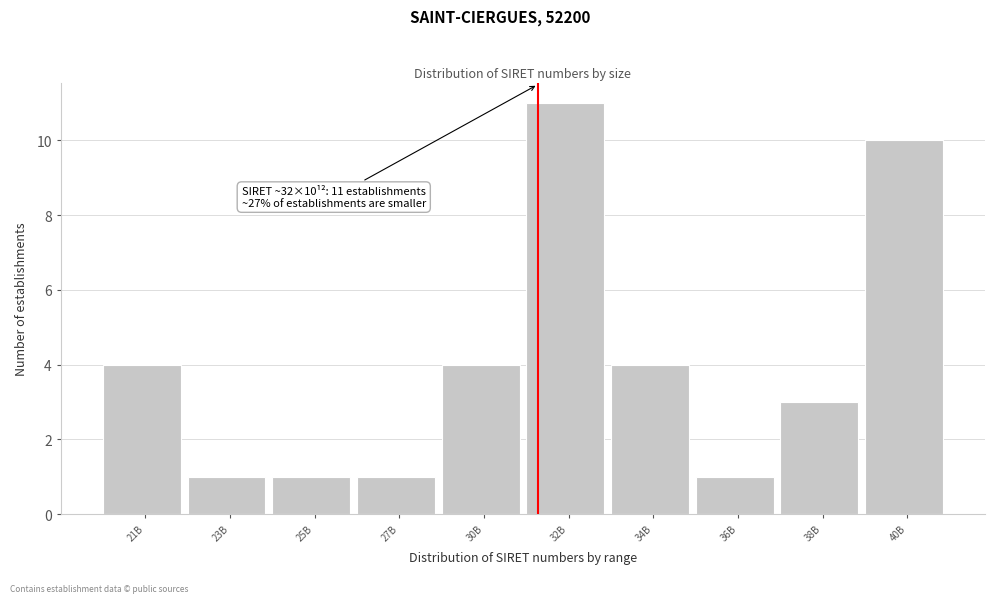

Reading right to left, what are all the values shown in this chart?

40B=10	38B=3	36B=1	34B=4	32B=11	30B=4	27B=1	25B=1	23B=1	21B=4